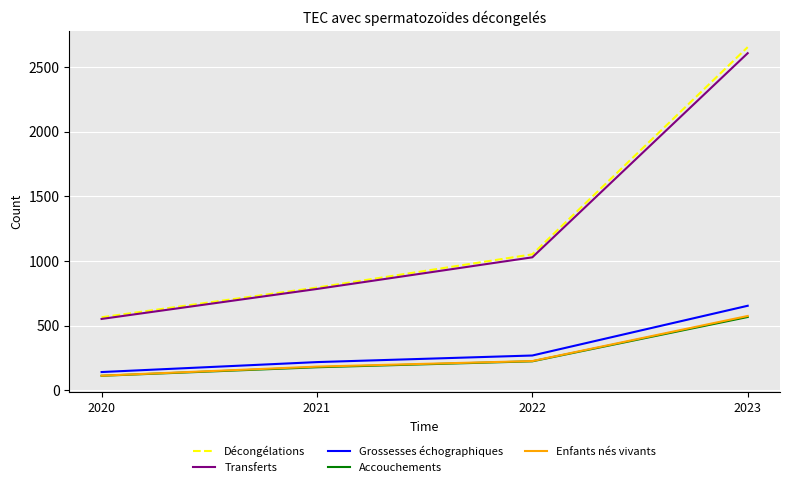

Does the chart display data point markers on the line(s)?

No